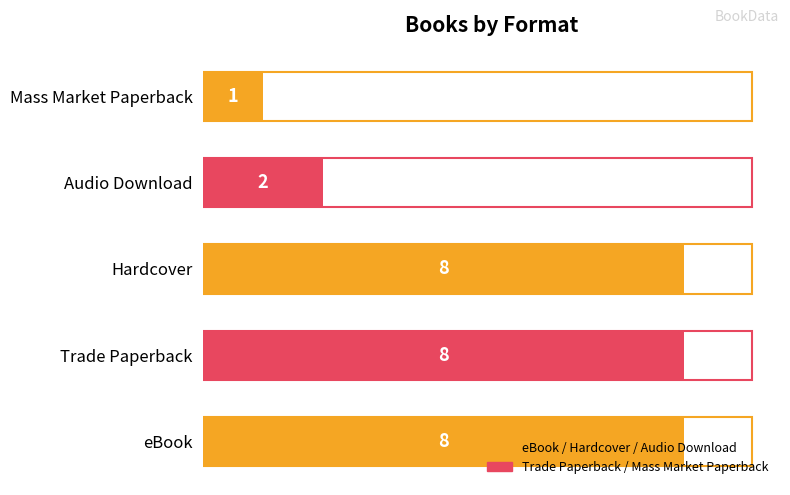

What is the maximum value shown in the chart?

8